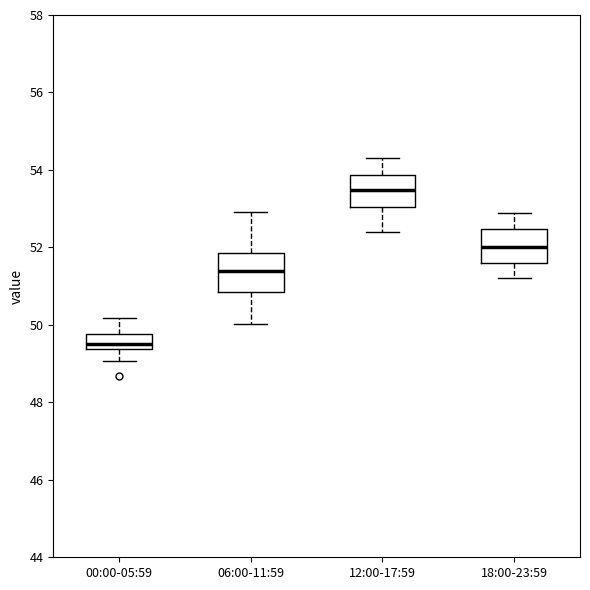

Where is the lower edge of the box for 12:00-17:59 on the y-axis? The values are not printed on the chart, so give them approximately, as read against the axis.

53.0